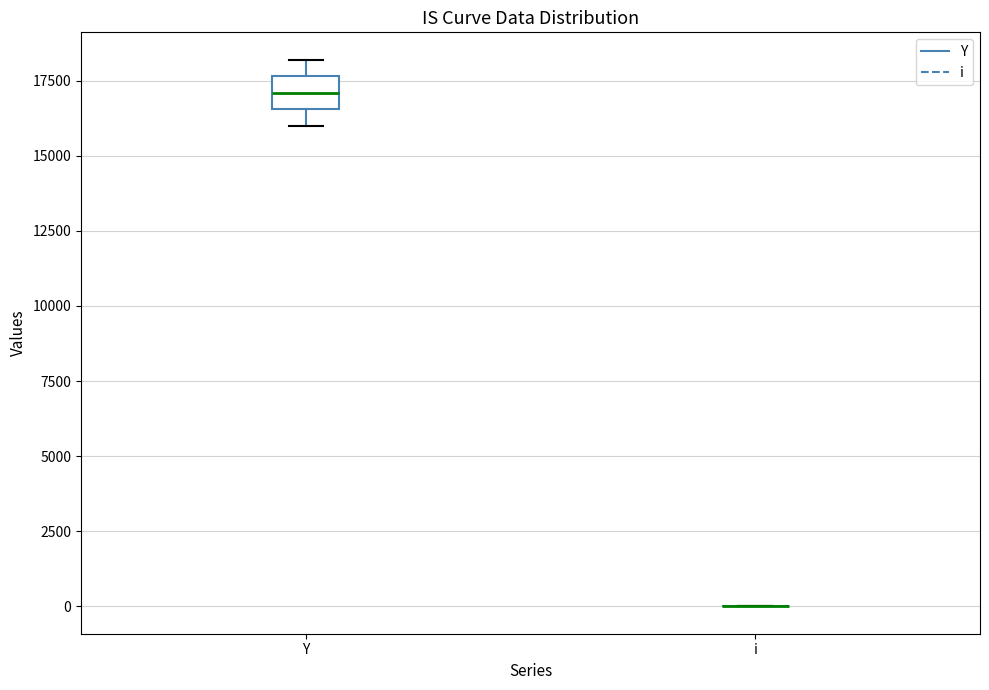

Comparing the boxes themselves (not the whiskers), which one is the tallest?

Y